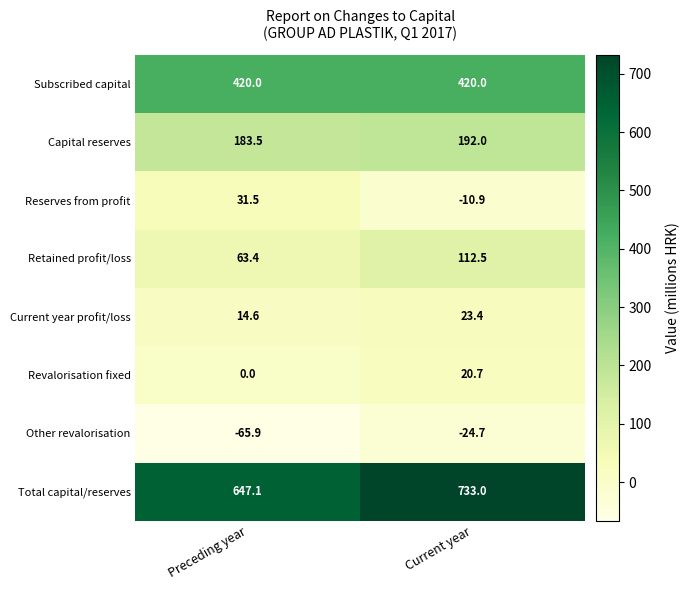

The value of Subscribed capital at Current year is 420.0. True or false?

True